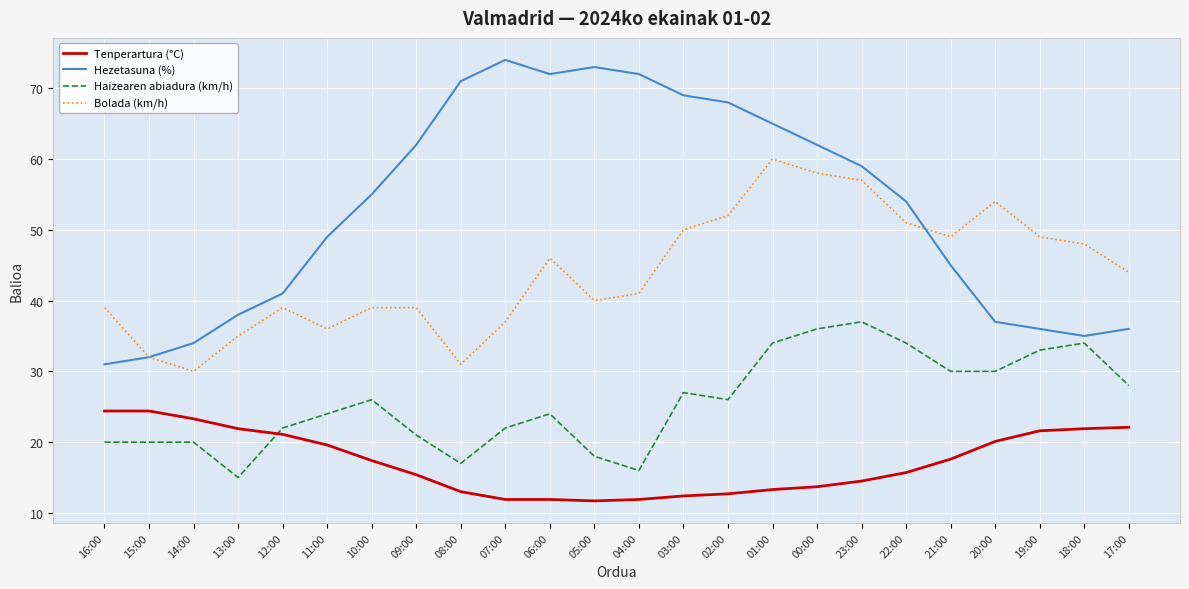

What value does the Tenperartura (°C) series have at 22:00?

15.7